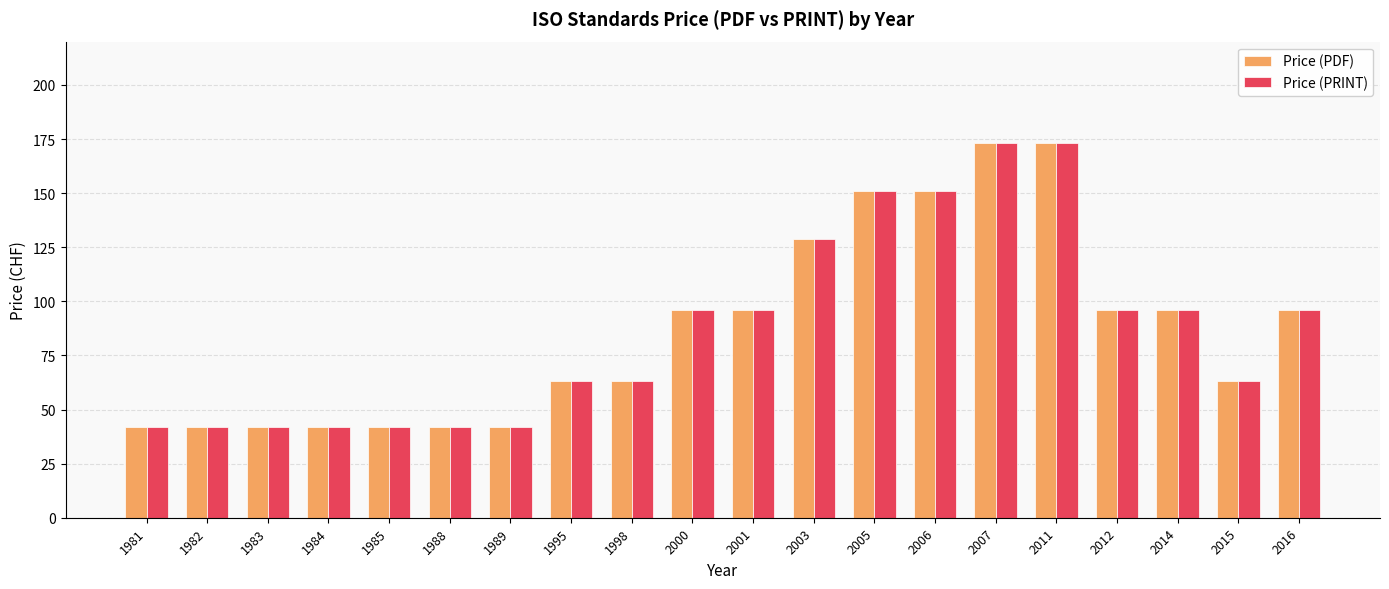

True or false: Price (PRINT) has a value of 99 at 2015.

False